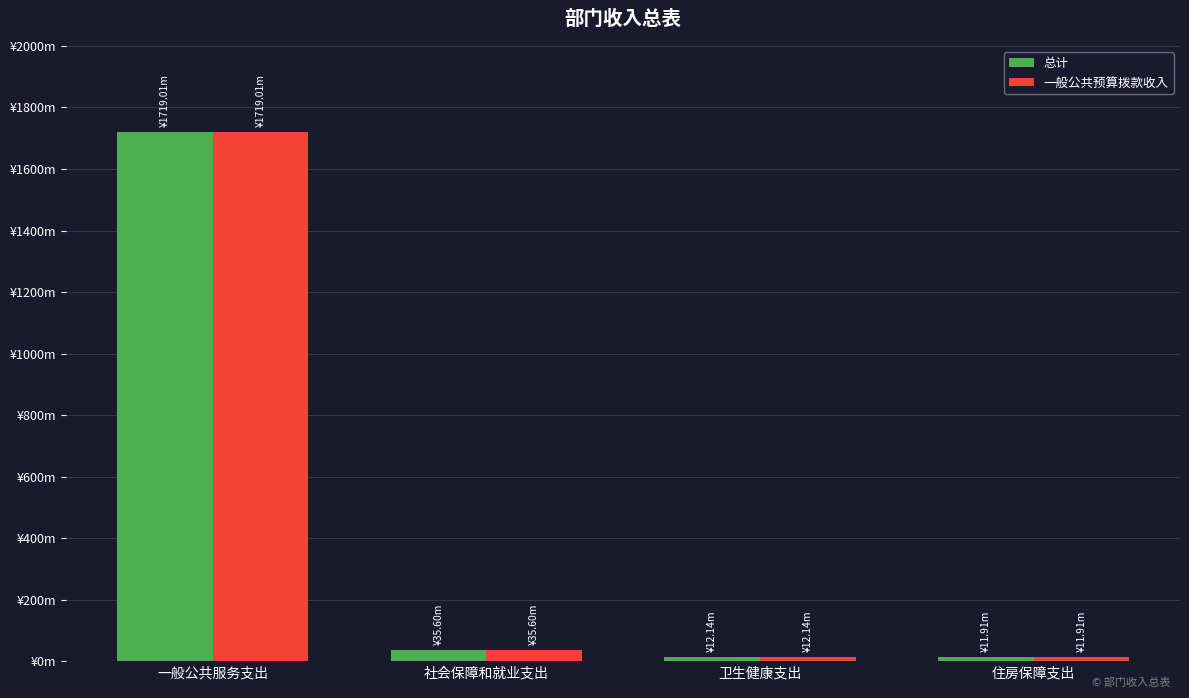

Are the bars grouped side by side (vs. stacked)?

Yes